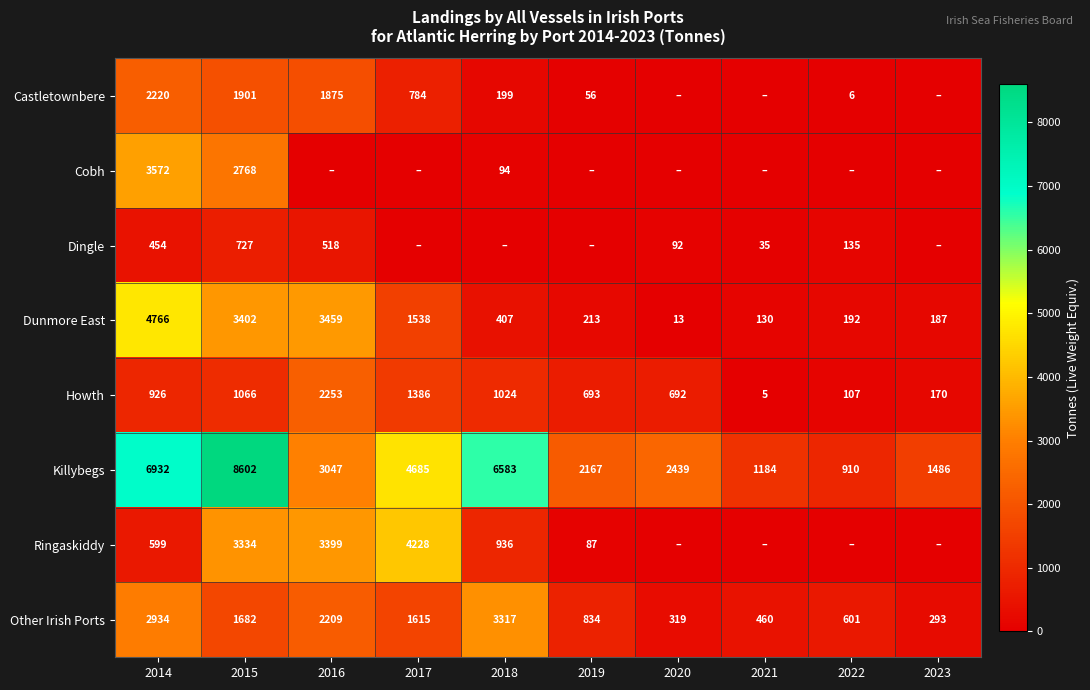

Which label corresponds to the smallest value in the chart?

2020